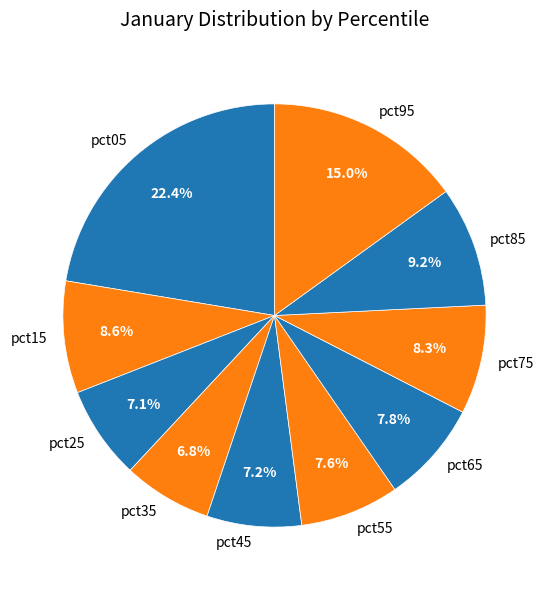

How many segments does this pie chart have?

10